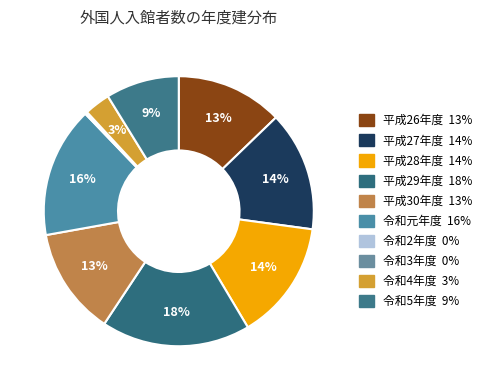

Combined, do 令和4年度 and 平成26年度 account for over 50%?

No